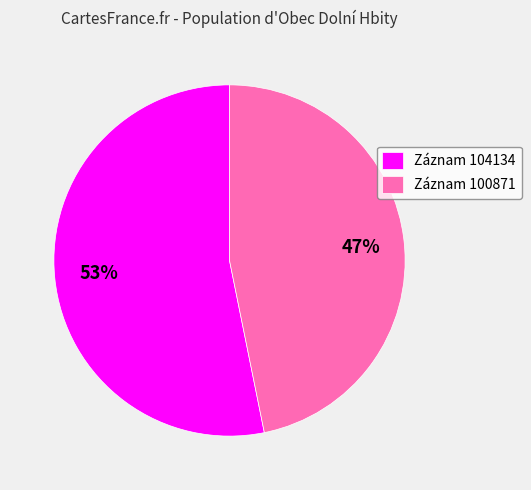

Which slice is the largest?

Záznam 104134